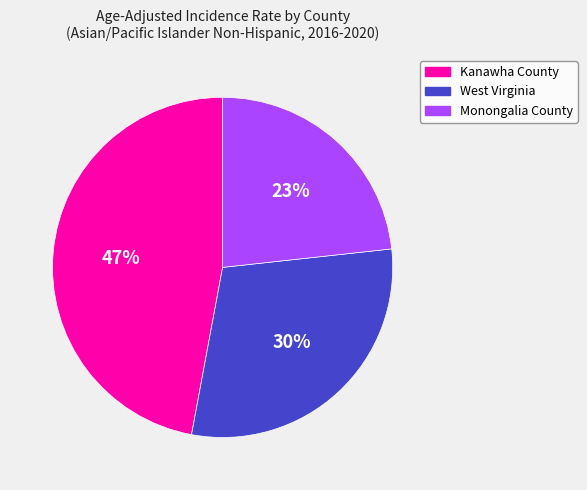

Count the number of slices in the pie.

3